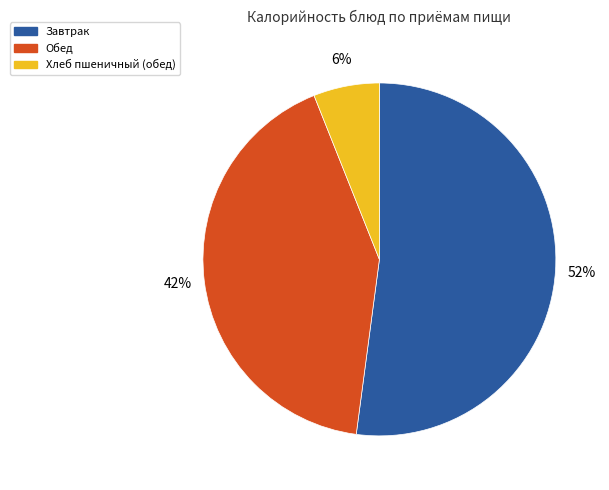

The Хлеб пшеничный (обед) slice represents 6% of the pie. True or false?

True